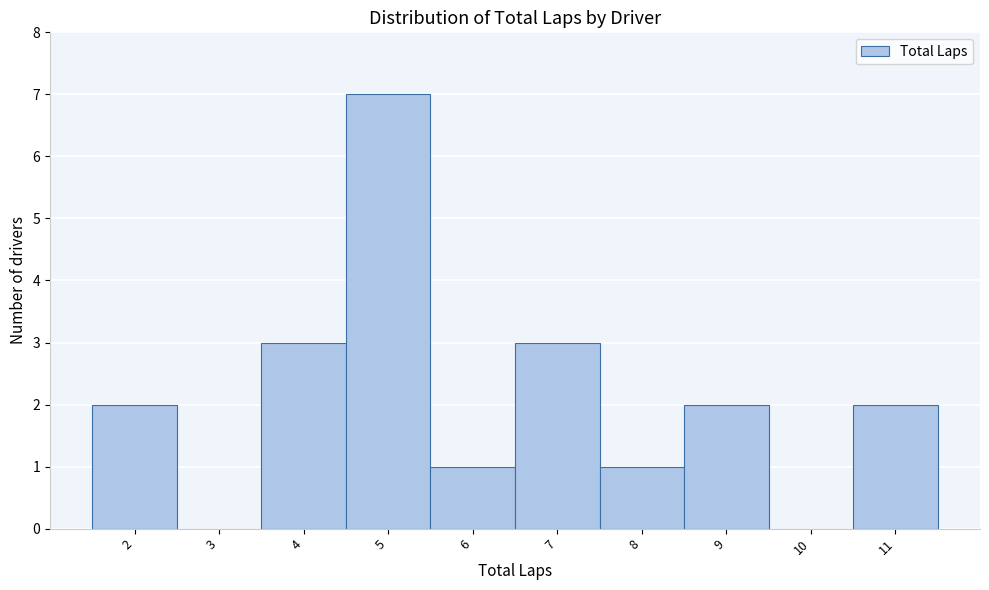

Reading left to right, what are all the values shown in this chart?

2=2	3=0	4=3	5=7	6=1	7=3	8=1	9=2	10=0	11=2